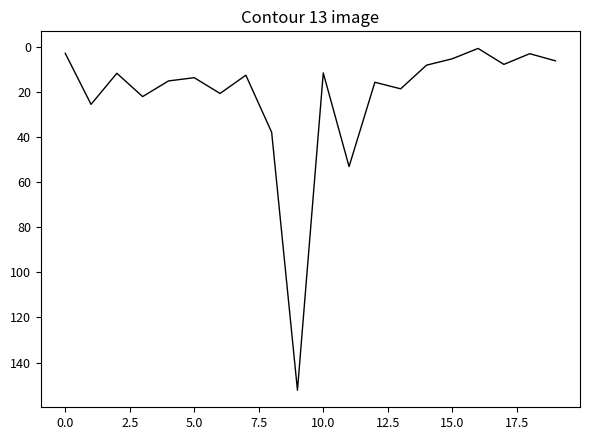

What is the greatest value displayed?

152.3